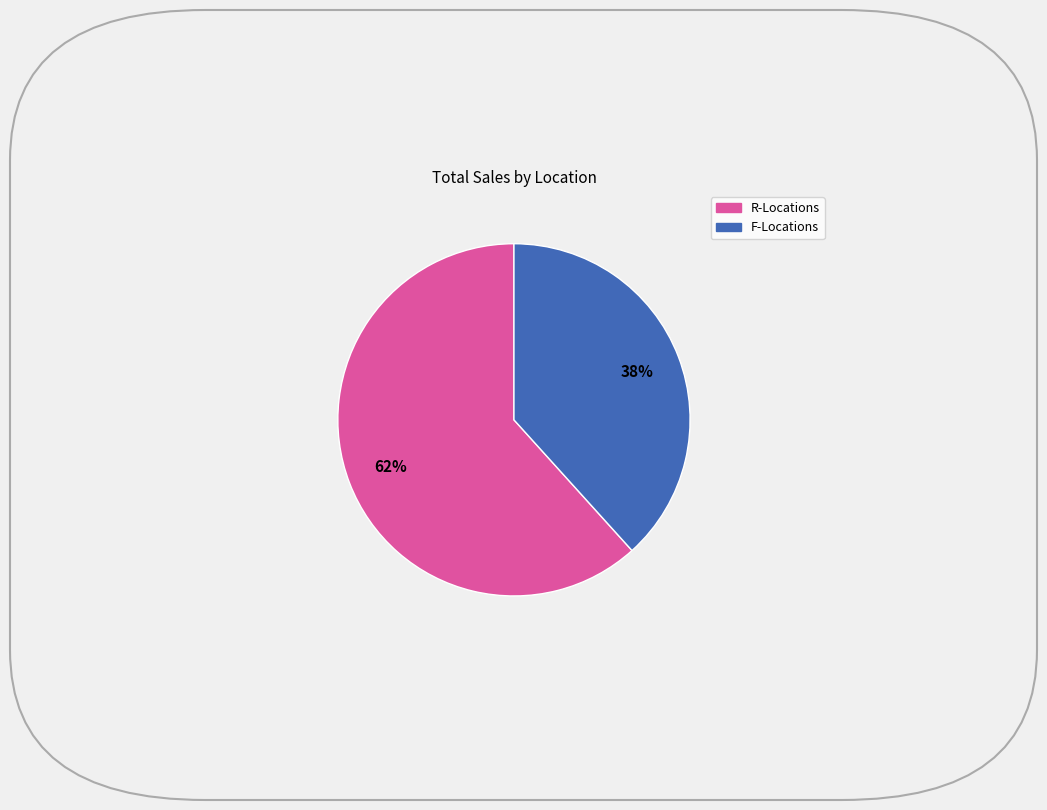

To the nearest percent, what is the average slice percentage?

50%